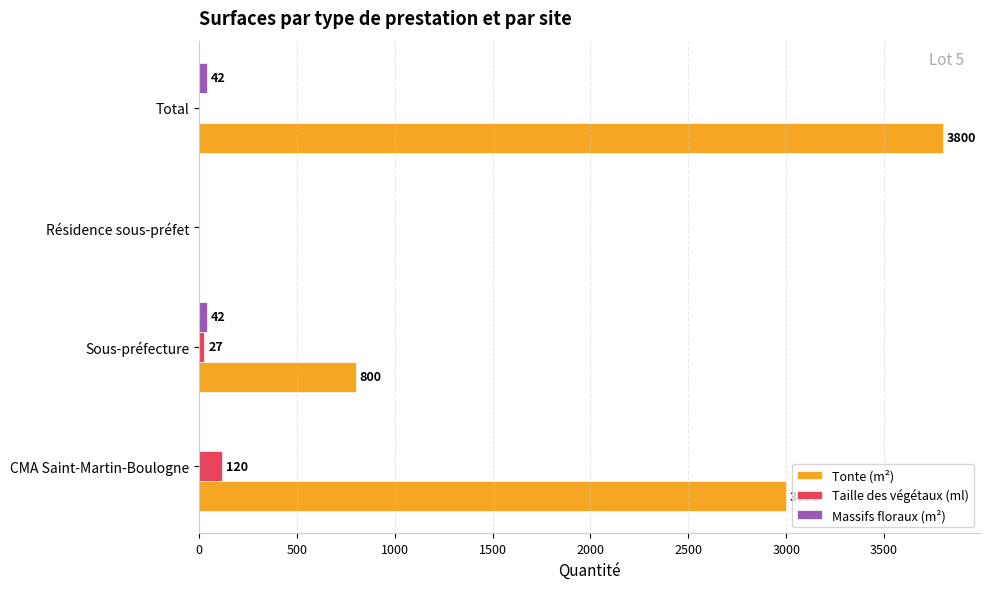

What is the sum of all Taille des végétaux (ml) values?

147